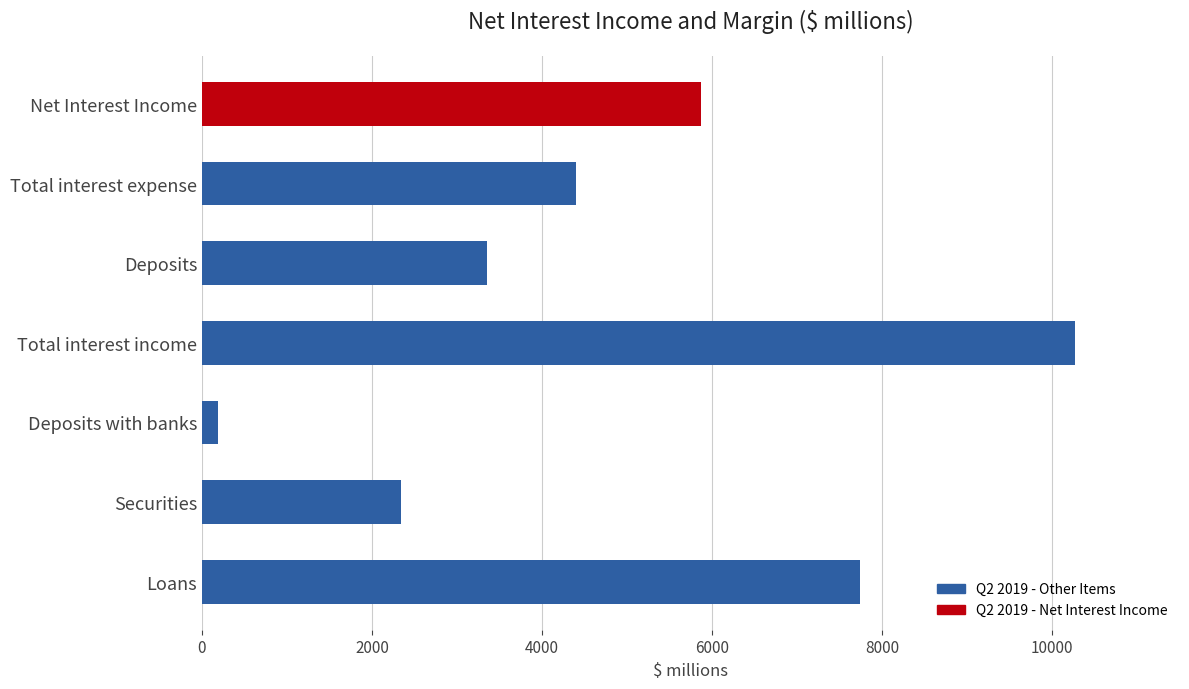

How many bars are there in total?

7